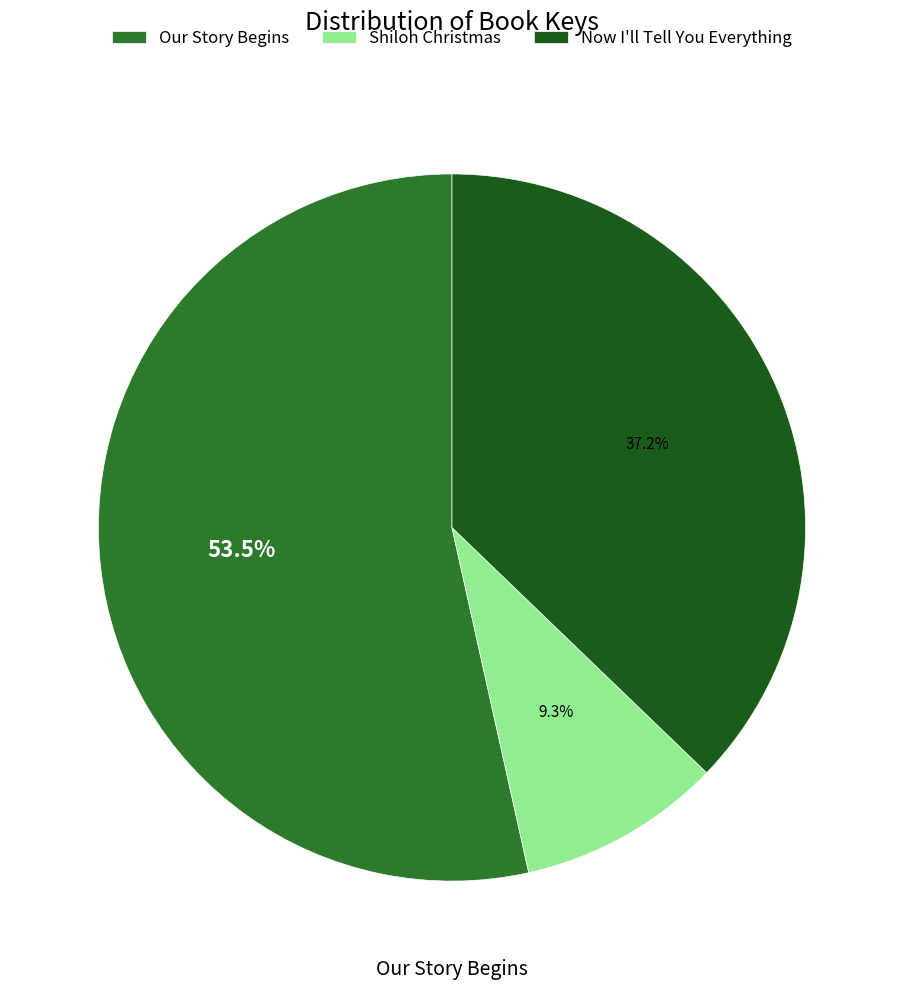

How much of the chart is everything except Our Story Begins?

46.5%